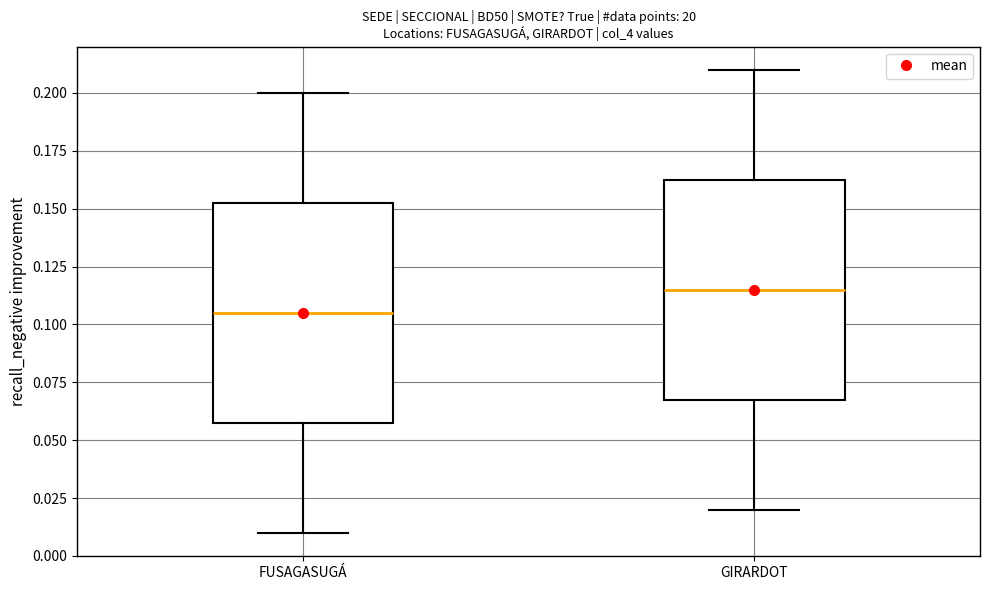

Reading left to right, read every box against the y-axis: the position of its median line, the range the box covers, and the ends of its whiskers. The values are not printed on the chart, so give them approximately, as read against the axis.

FUSAGASUGÁ: median 0.105, box 0.060 to 0.155, whiskers 0.010 to 0.200
GIRARDOT: median 0.115, box 0.070 to 0.165, whiskers 0.020 to 0.210